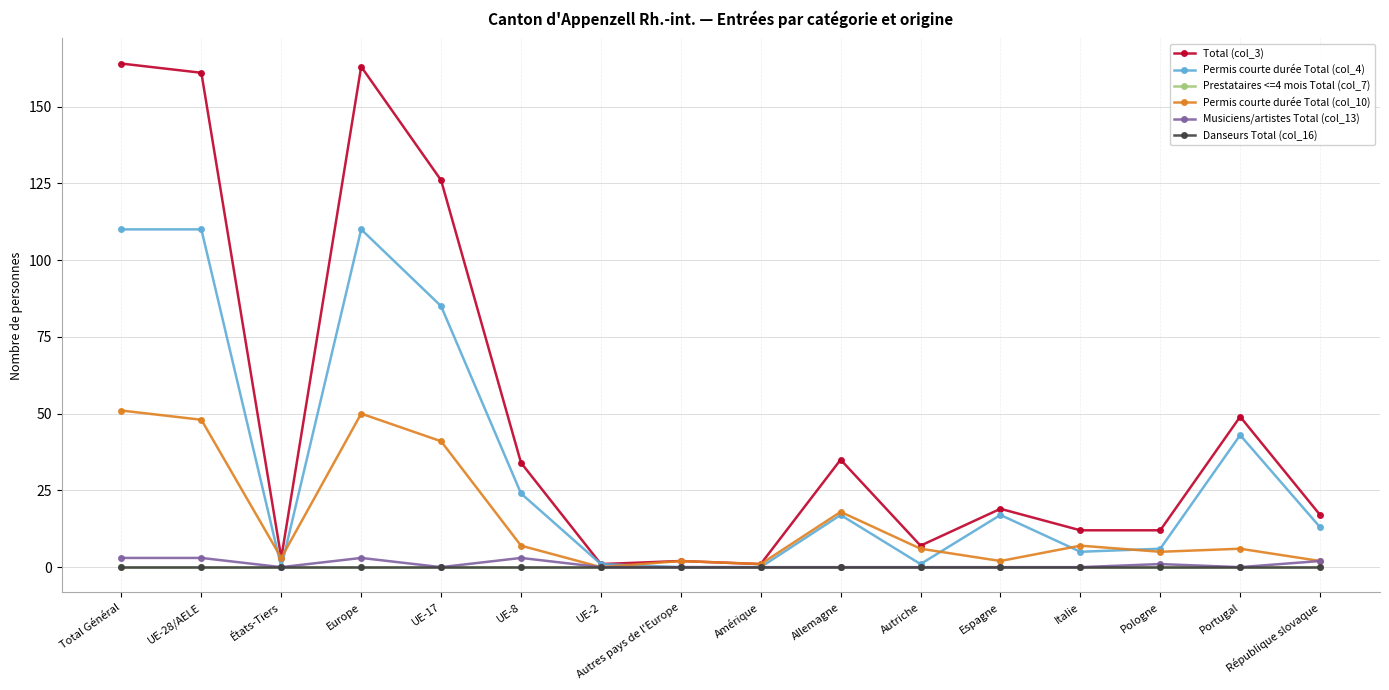

What is the sum of all Permis courte durée Total (col_4) values?

542